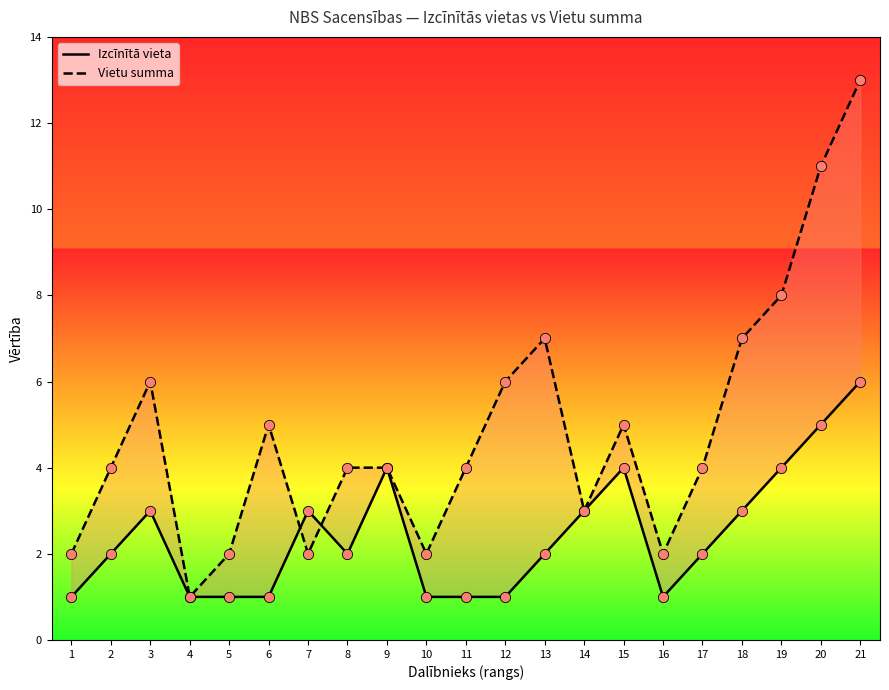

Is the value of Vietu summa at 21 greater than the value of Izcīnītā vieta at 4?

Yes